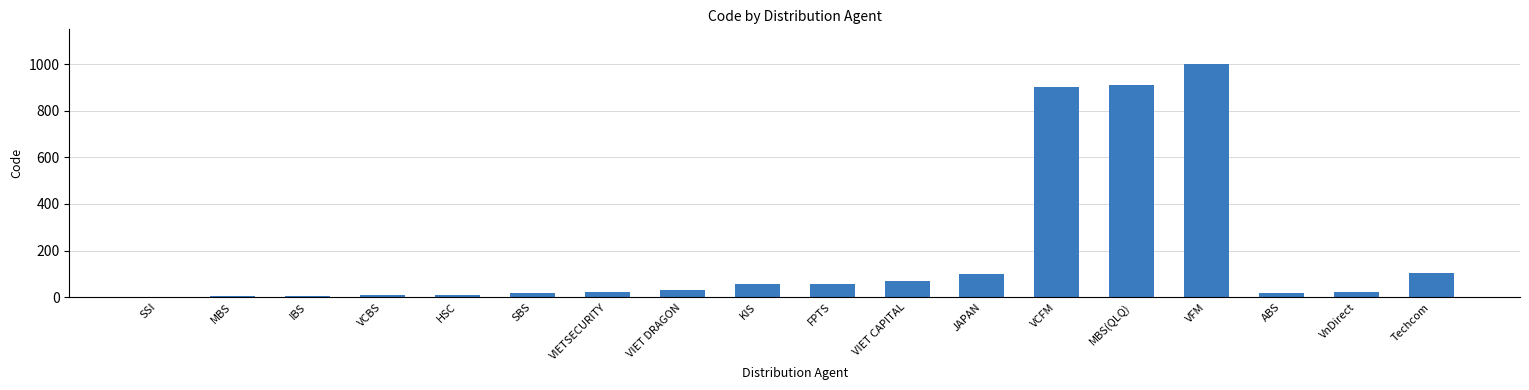

True or false: the data shows 156 at JAPAN.

False